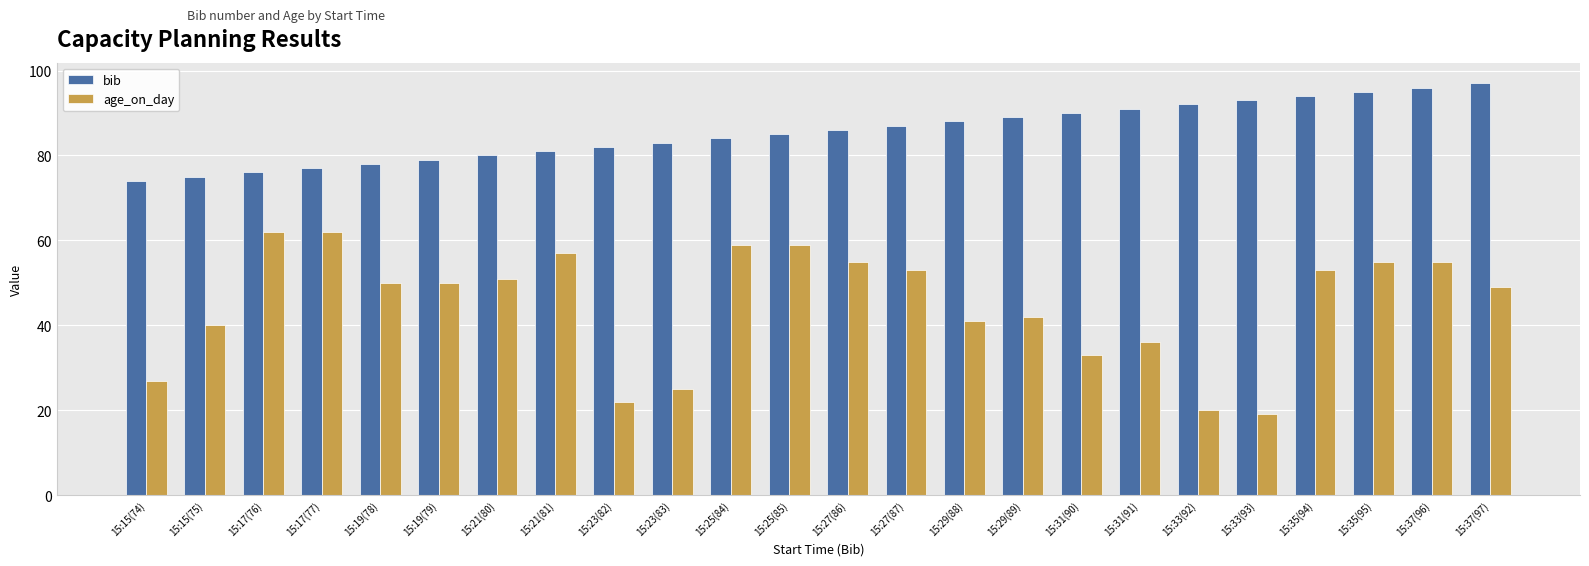

Which series has the widest spread of values?

age_on_day